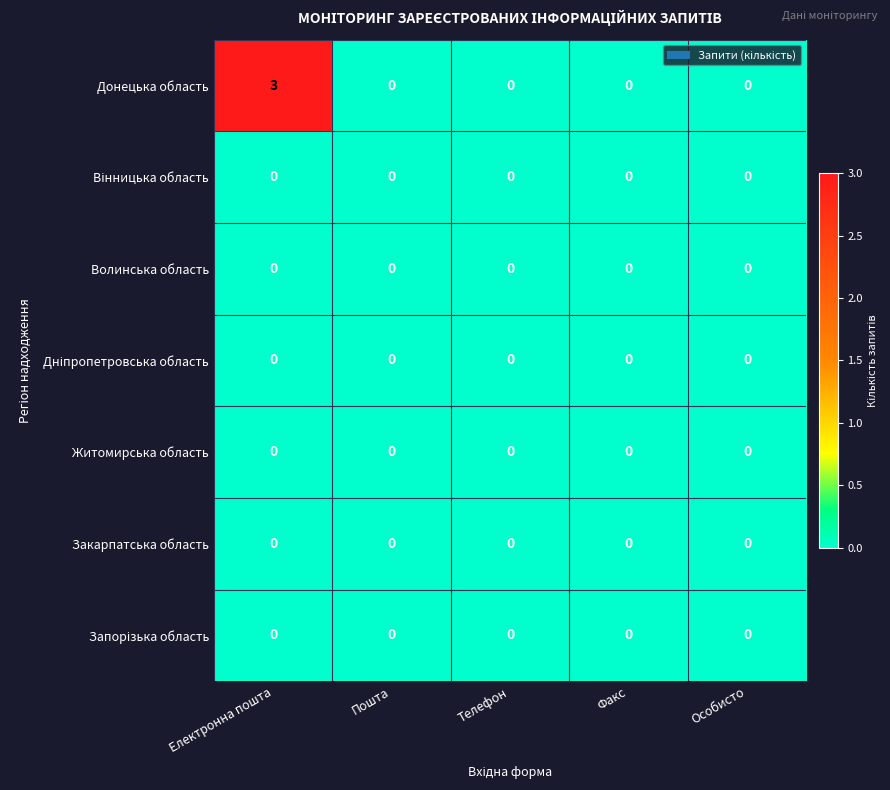

The value of Донецька область at Пошта is -1. True or false?

False